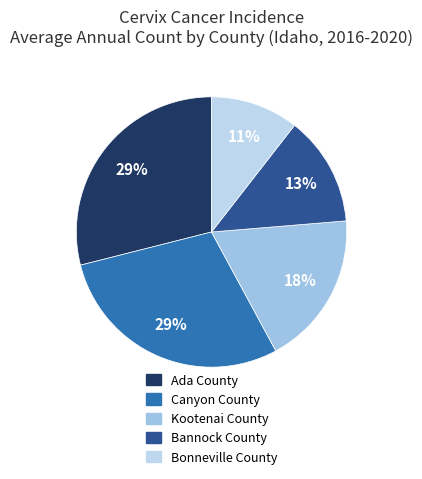

Which slice is the smallest?

Bonneville County